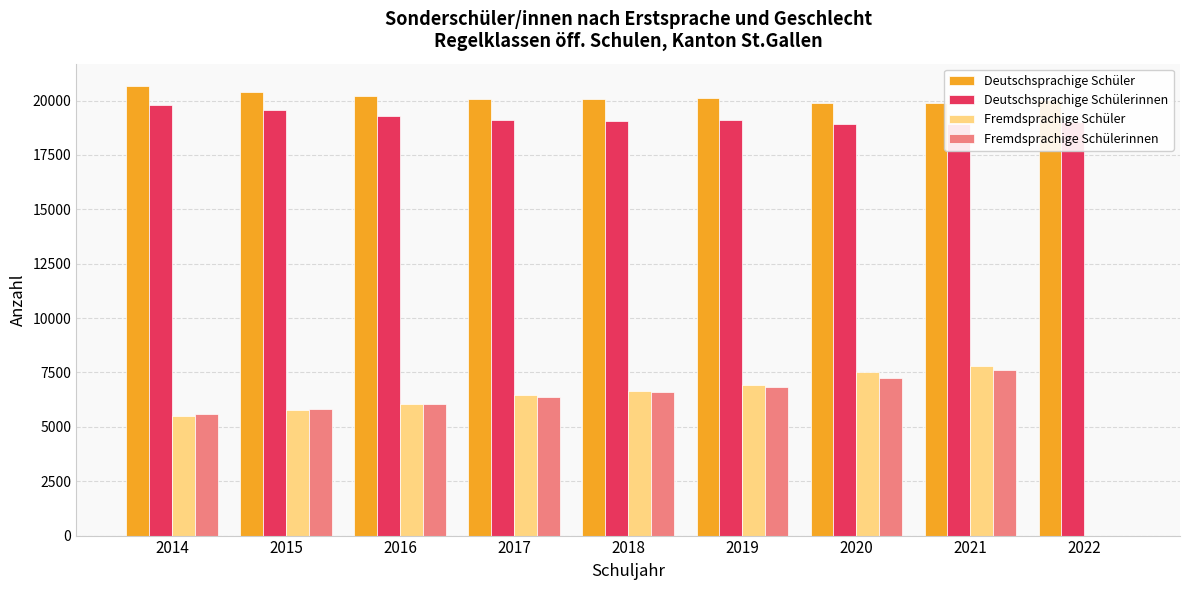

How many groups of bars are there?

9